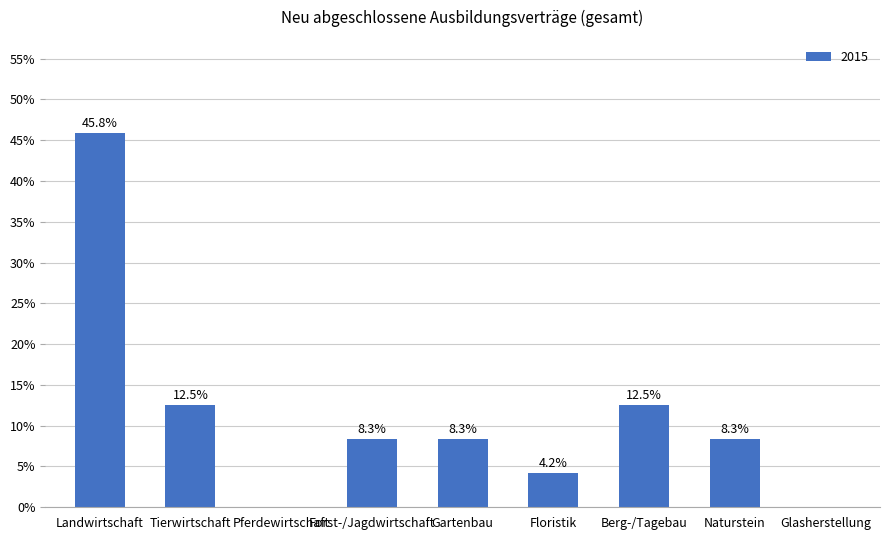

Which label corresponds to the largest value in the chart?

Landwirtschaft